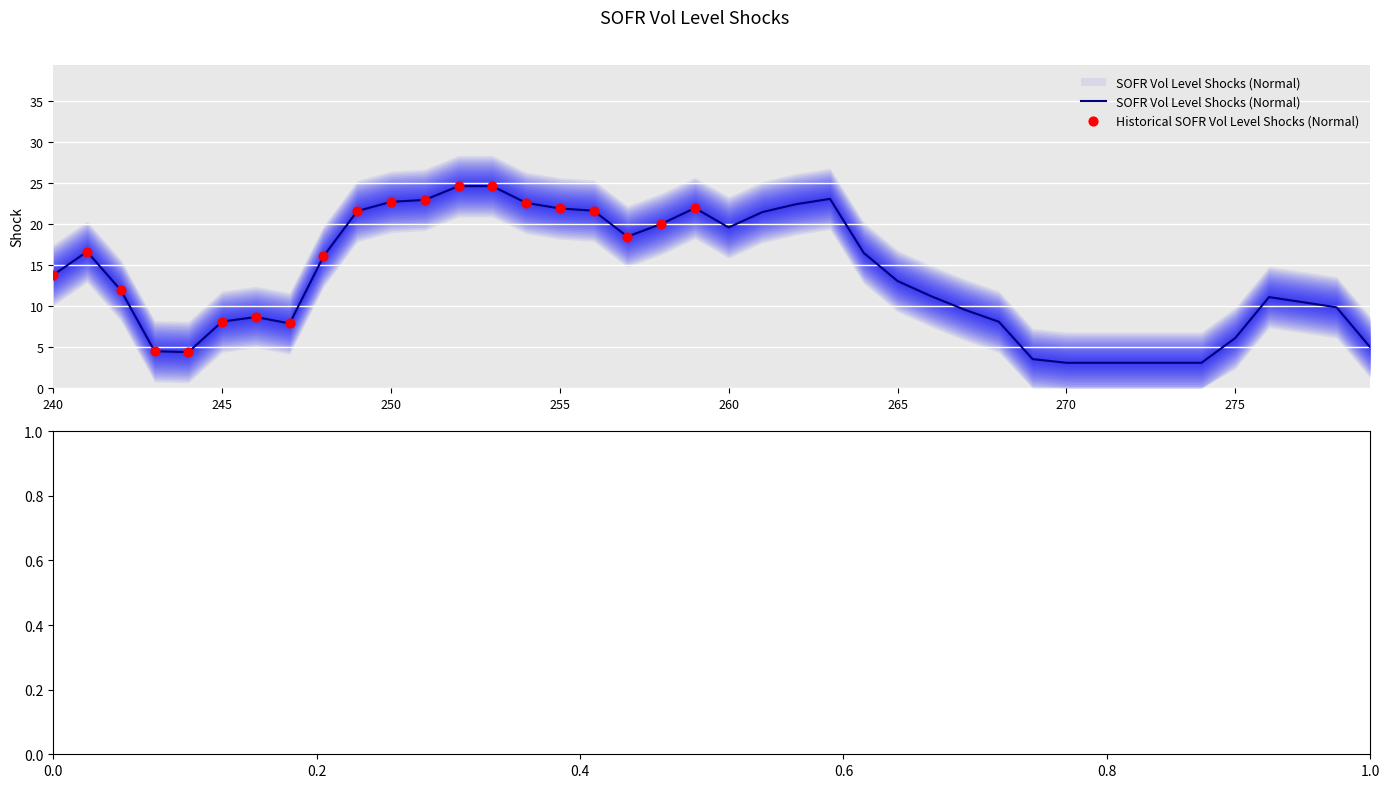

Between 261 and 259, which is larger?

259